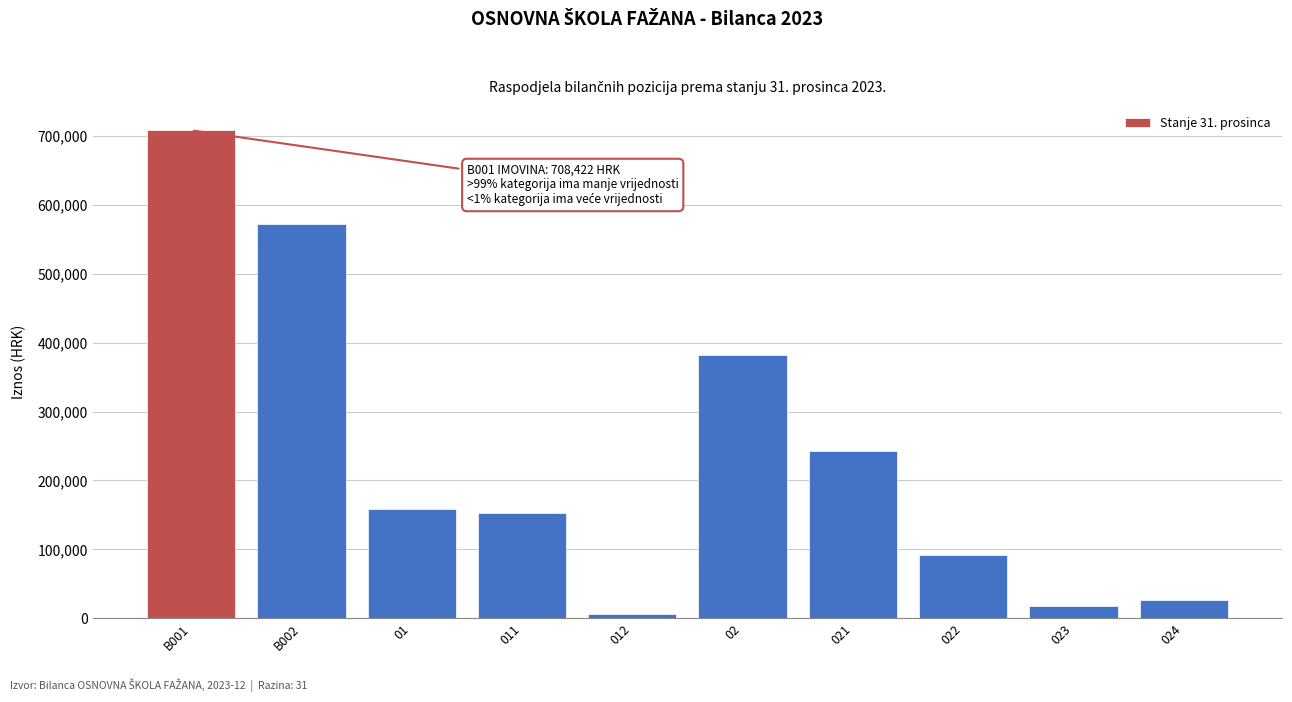

Reading left to right, extract all data points from this chart.

708422.3	573007.3	158972.7	152280.1	6692.6	382360.8	243157.8	91895.2	17732.3	27122.7